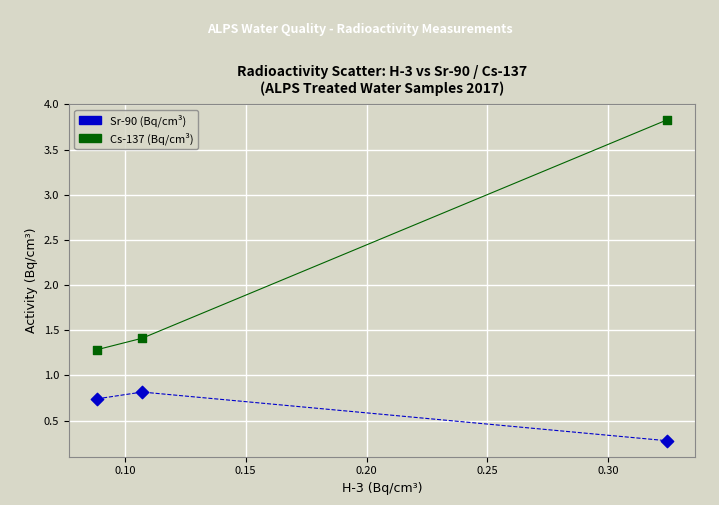

Across all series, what Y value is closest to 2?

1.4